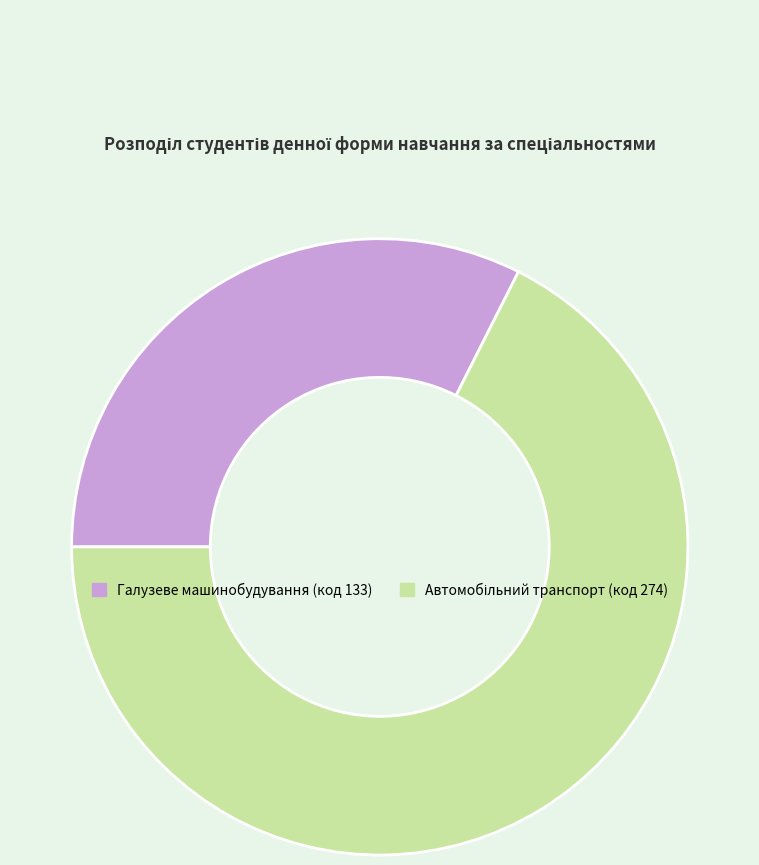

Is there a majority slice in this chart?

Yes